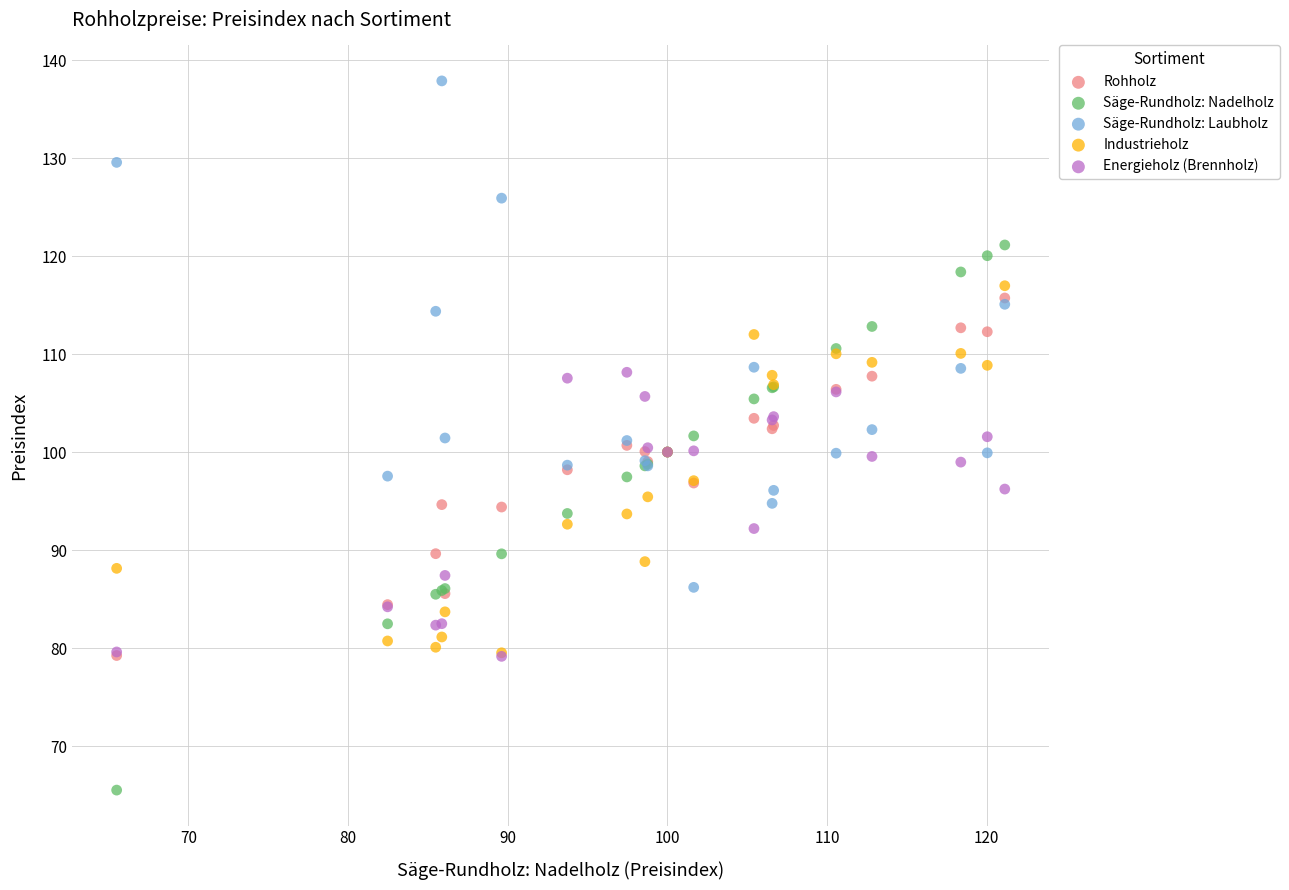

Which series contains the lowest Y value?

Säge-Rundholz: Nadelholz